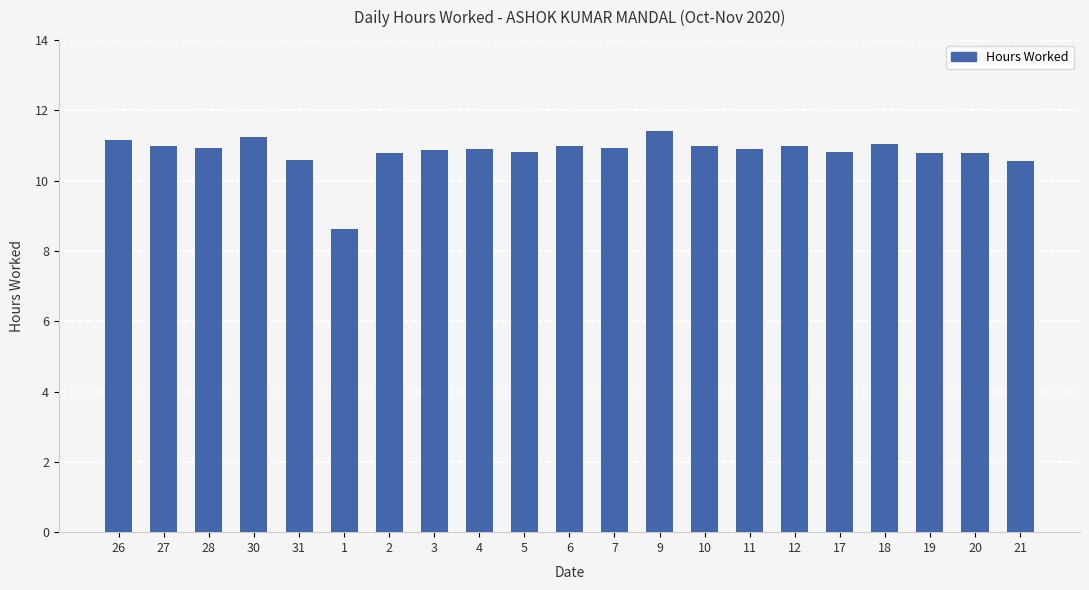

How many bars are there in total?

21